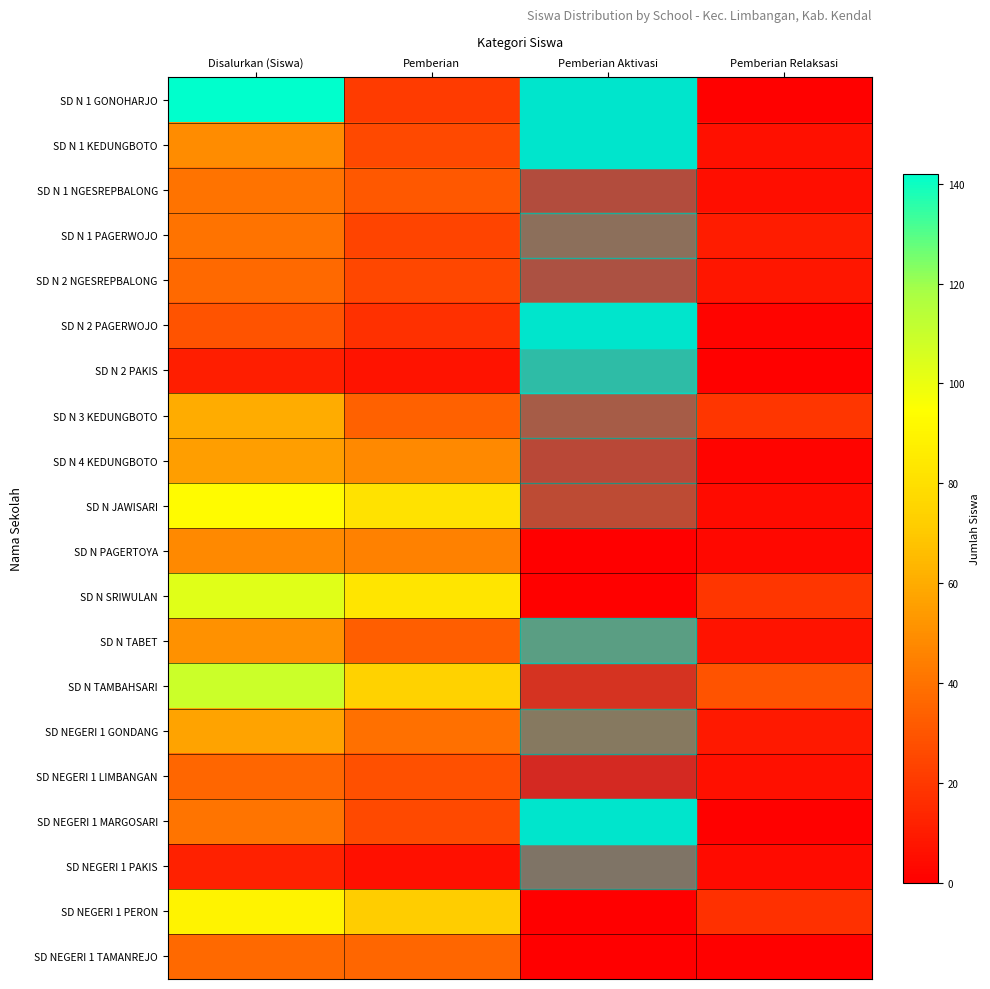

What is the greatest value displayed?

142